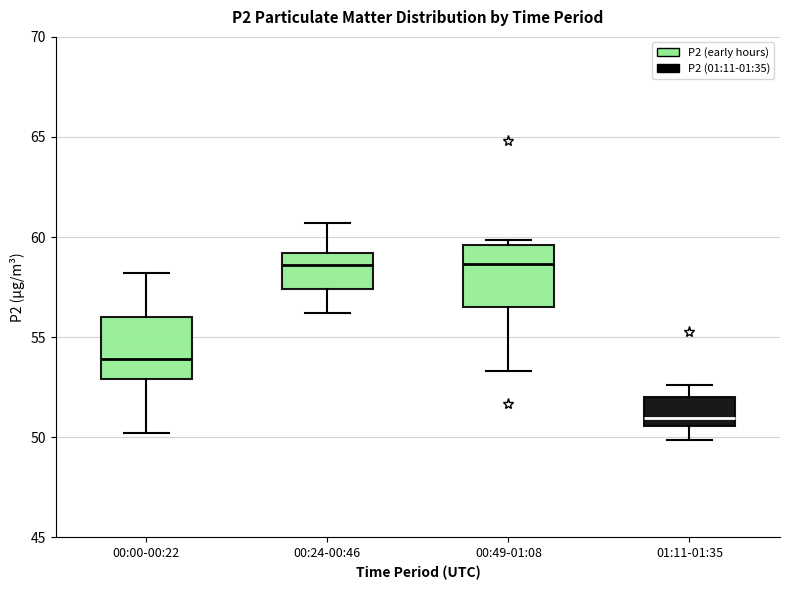

Where does the median line of the box for 00:00-00:22 sit on the y-axis? The values are not printed on the chart, so give them approximately, as read against the axis.

54.0